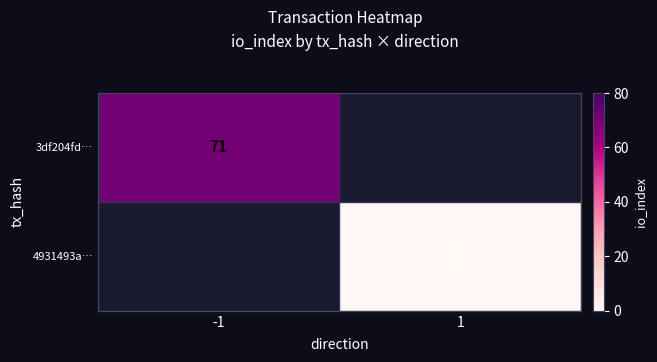

The 3df204fd… series shows 108.4 at -1. True or false?

False